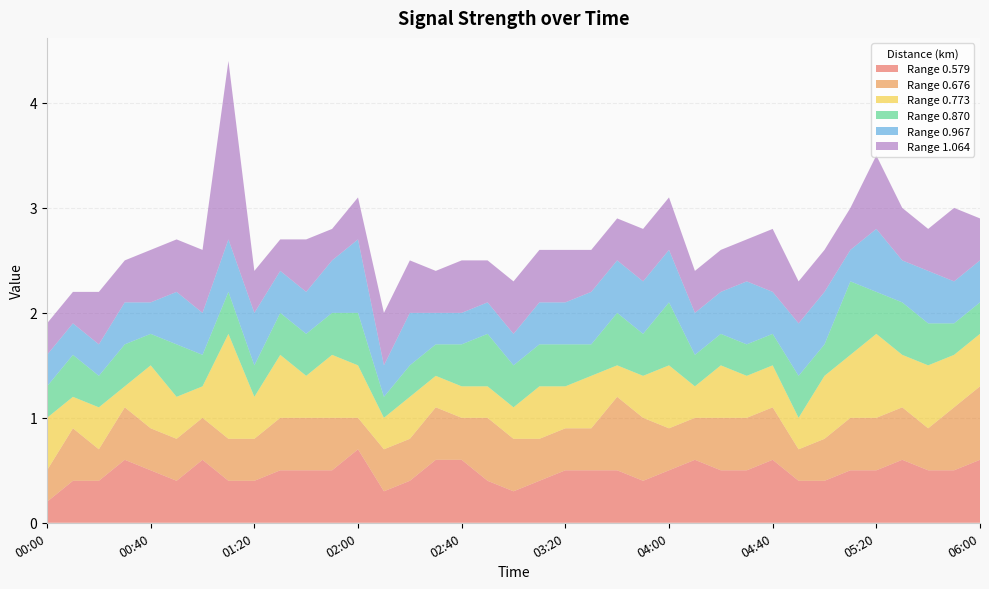

Reading left to right, extract all data points from this chart.

0.579: 00:00=0.2	00:10=0.4	00:20=0.4	00:30=0.6	00:40=0.5	00:50=0.4	01:00=0.6	01:10=0.4	01:20=0.4	01:30=0.5	01:40=0.5	01:50=0.5	02:00=0.7	02:10=0.3	02:20=0.4	02:30=0.6	02:40=0.6	02:50=0.4	03:00=0.3	03:10=0.4	03:20=0.5	03:30=0.5	03:40=0.5	03:50=0.4	04:00=0.5	04:10=0.6	04:20=0.5	04:30=0.5	04:40=0.6	04:50=0.4	05:00=0.4	05:10=0.5	05:20=0.5	05:30=0.6	05:40=0.5	05:50=0.5	06:00=0.6
0.676: 00:00=0.3	00:10=0.5	00:20=0.3	00:30=0.5	00:40=0.4	00:50=0.4	01:00=0.4	01:10=0.4	01:20=0.4	01:30=0.5	01:40=0.5	01:50=0.5	02:00=0.3	02:10=0.4	02:20=0.4	02:30=0.5	02:40=0.4	02:50=0.6	03:00=0.5	03:10=0.4	03:20=0.4	03:30=0.4	03:40=0.7	03:50=0.6	04:00=0.4	04:10=0.4	04:20=0.5	04:30=0.5	04:40=0.5	04:50=0.3	05:00=0.4	05:10=0.5	05:20=0.5	05:30=0.5	05:40=0.4	05:50=0.6	06:00=0.7
0.773: 00:00=0.5	00:10=0.3	00:20=0.4	00:30=0.2	00:40=0.6	00:50=0.4	01:00=0.3	01:10=1.0	01:20=0.4	01:30=0.6	01:40=0.4	01:50=0.6	02:00=0.5	02:10=0.3	02:20=0.4	02:30=0.3	02:40=0.3	02:50=0.3	03:00=0.3	03:10=0.5	03:20=0.4	03:30=0.5	03:40=0.3	03:50=0.4	04:00=0.6	04:10=0.3	04:20=0.5	04:30=0.4	04:40=0.4	04:50=0.3	05:00=0.6	05:10=0.6	05:20=0.8	05:30=0.5	05:40=0.6	05:50=0.5	06:00=0.5
0.870: 00:00=0.3	00:10=0.4	00:20=0.3	00:30=0.4	00:40=0.3	00:50=0.5	01:00=0.3	01:10=0.4	01:20=0.3	01:30=0.4	01:40=0.4	01:50=0.4	02:00=0.5	02:10=0.2	02:20=0.3	02:30=0.3	02:40=0.4	02:50=0.5	03:00=0.4	03:10=0.4	03:20=0.4	03:30=0.3	03:40=0.5	03:50=0.4	04:00=0.6	04:10=0.3	04:20=0.3	04:30=0.3	04:40=0.3	04:50=0.4	05:00=0.3	05:10=0.7	05:20=0.4	05:30=0.5	05:40=0.4	05:50=0.3	06:00=0.3
0.967: 00:00=0.3	00:10=0.3	00:20=0.3	00:30=0.4	00:40=0.3	00:50=0.5	01:00=0.4	01:10=0.5	01:20=0.5	01:30=0.4	01:40=0.4	01:50=0.5	02:00=0.7	02:10=0.3	02:20=0.5	02:30=0.3	02:40=0.3	02:50=0.3	03:00=0.3	03:10=0.4	03:20=0.4	03:30=0.5	03:40=0.5	03:50=0.5	04:00=0.5	04:10=0.4	04:20=0.4	04:30=0.6	04:40=0.4	04:50=0.5	05:00=0.5	05:10=0.3	05:20=0.6	05:30=0.4	05:40=0.5	05:50=0.4	06:00=0.4
1.064: 00:00=0.3	00:10=0.3	00:20=0.5	00:30=0.4	00:40=0.5	00:50=0.5	01:00=0.6	01:10=1.7	01:20=0.4	01:30=0.3	01:40=0.5	01:50=0.3	02:00=0.4	02:10=0.5	02:20=0.5	02:30=0.4	02:40=0.5	02:50=0.4	03:00=0.5	03:10=0.5	03:20=0.5	03:30=0.4	03:40=0.4	03:50=0.5	04:00=0.5	04:10=0.4	04:20=0.4	04:30=0.4	04:40=0.6	04:50=0.4	05:00=0.4	05:10=0.4	05:20=0.7	05:30=0.5	05:40=0.4	05:50=0.7	06:00=0.4